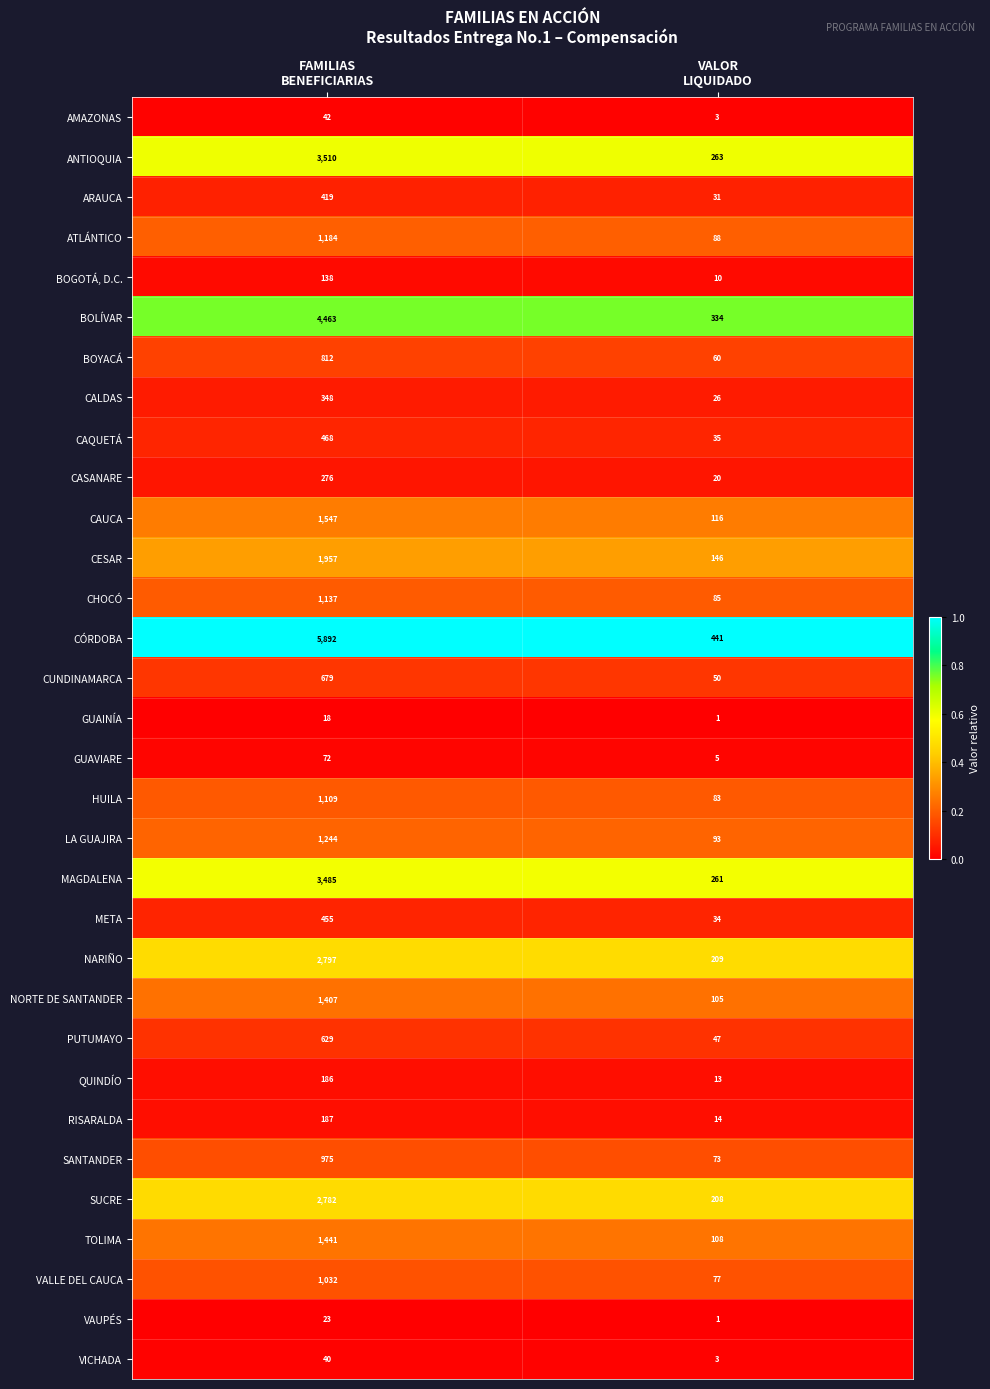

Which series has the widest spread of values?

CÓRDOBA